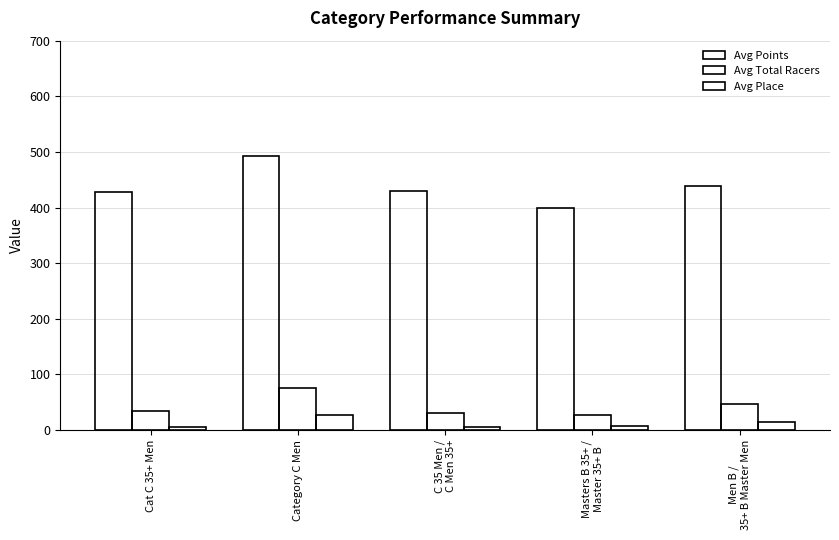

Rank the categories by Avg Total Racers value from highest to lowest.

Category C Men, Men B /
35+ B Master Men, Cat C 35+ Men, C 35 Men /
C Men 35+, Masters B 35+ /
Master 35+ B